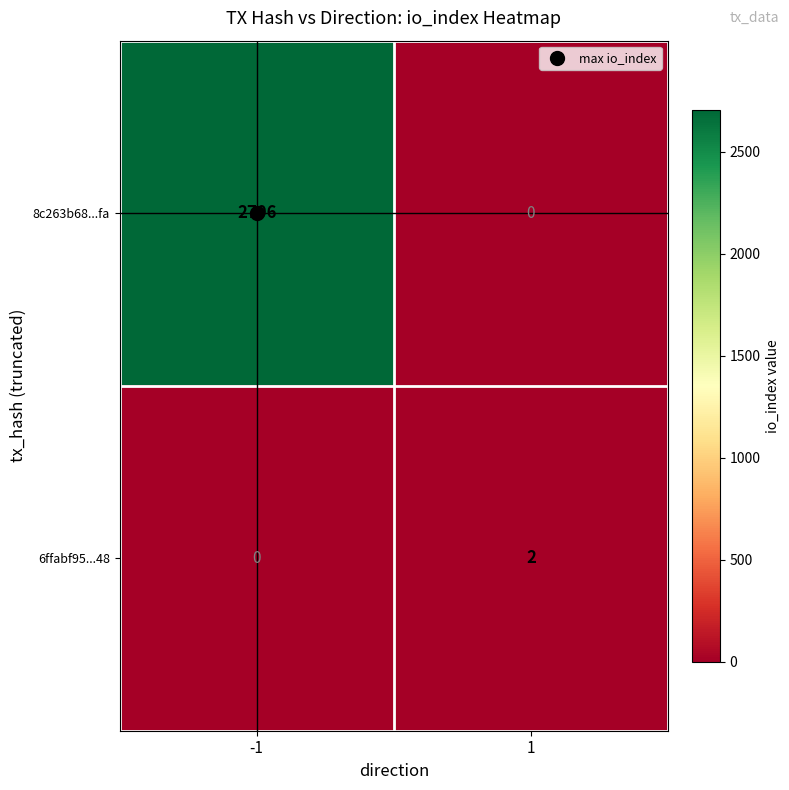

Which series has the largest range (max minus min)?

8c263b68...fa